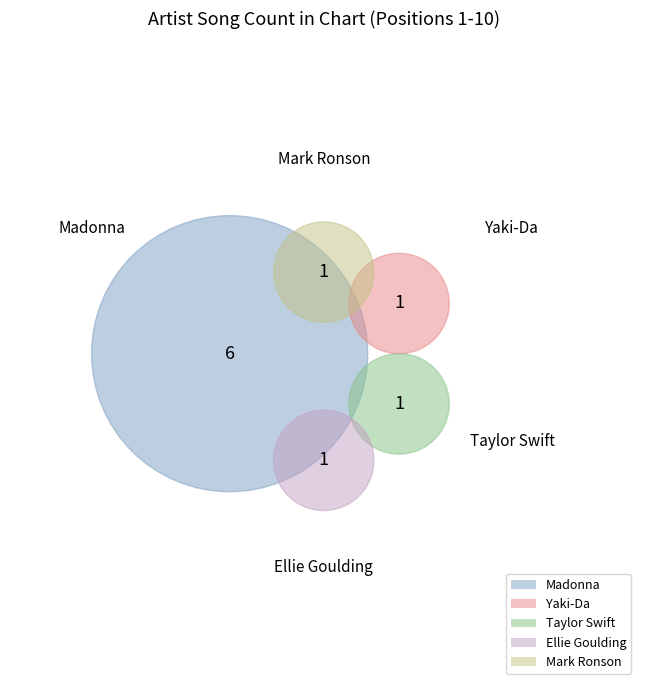

To the nearest percent, what percentage of the pie is Madonna?

60%